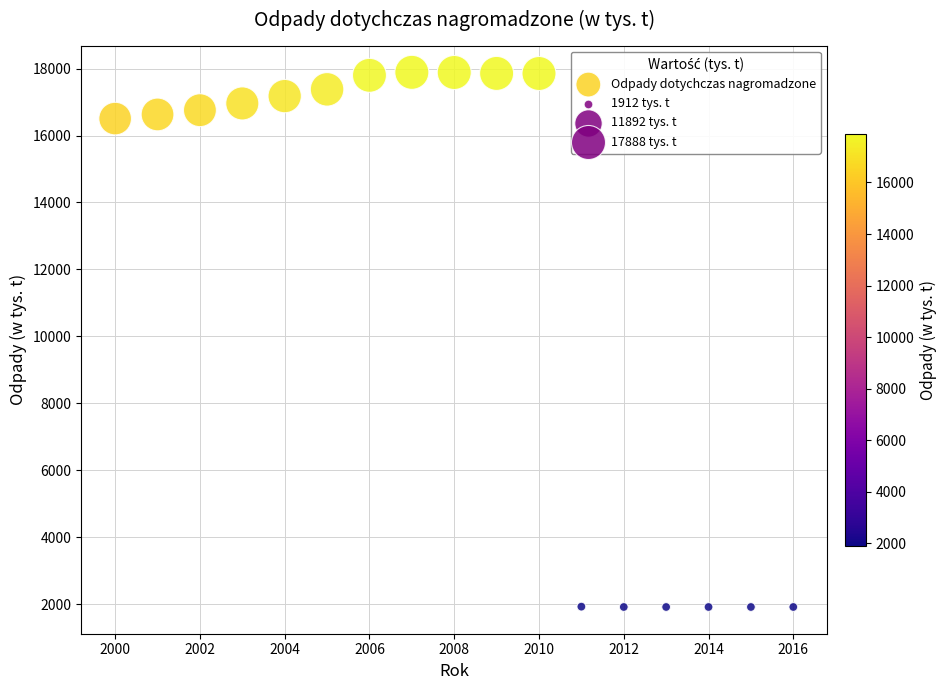

What is the range of Y values (max minus min)?

15975.6